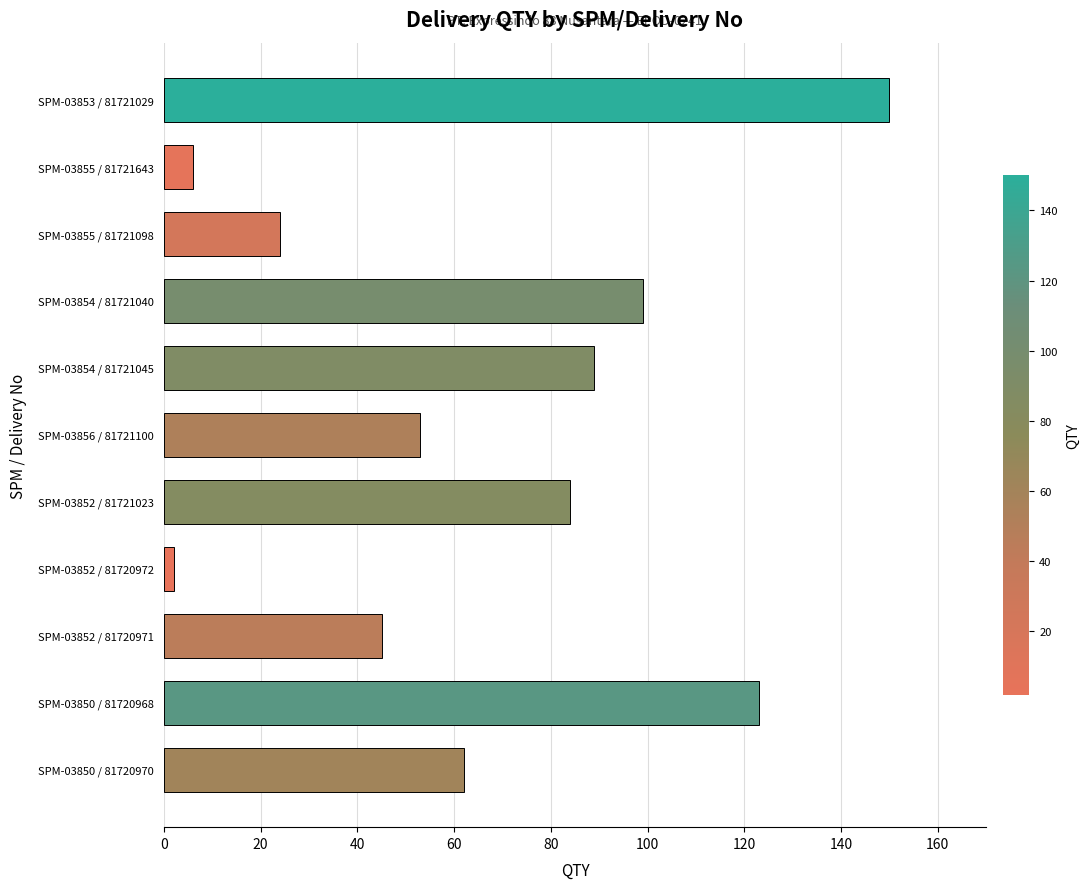

Which has a higher value, SPM-03850 / 81720970 or SPM-03852 / 81721023?

SPM-03852 / 81721023